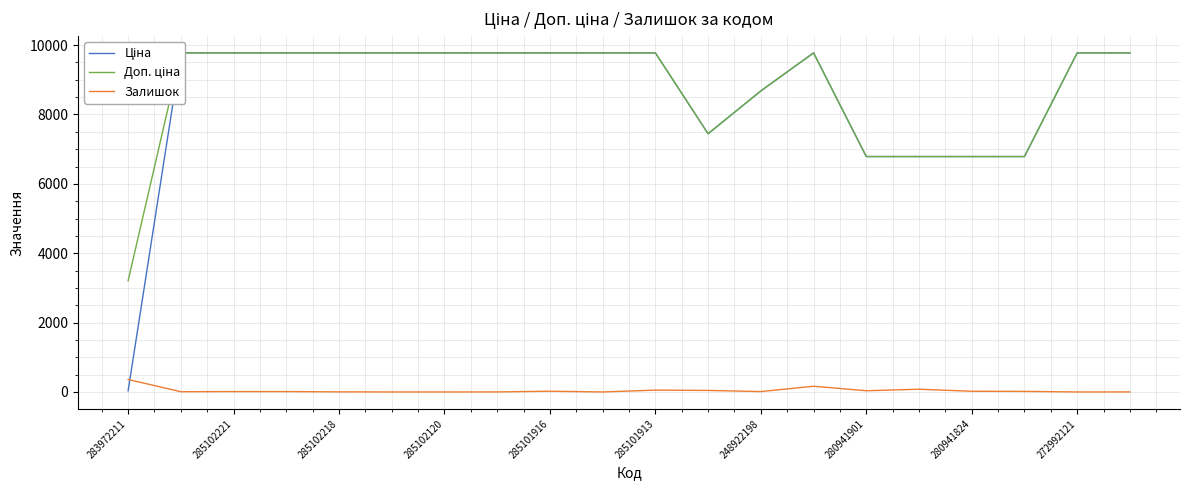

Where does the Залишок series first go above 11?

283972211